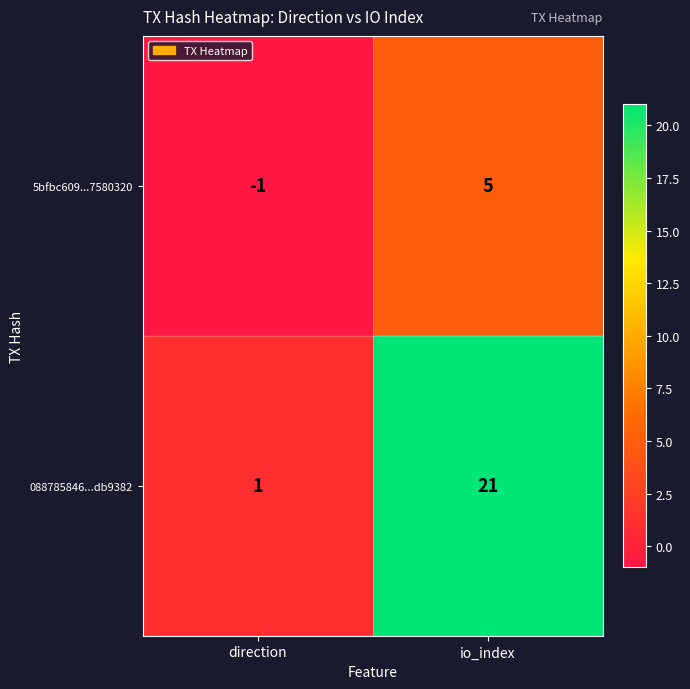

What is the spread (max minus min) of values at io_index?

16